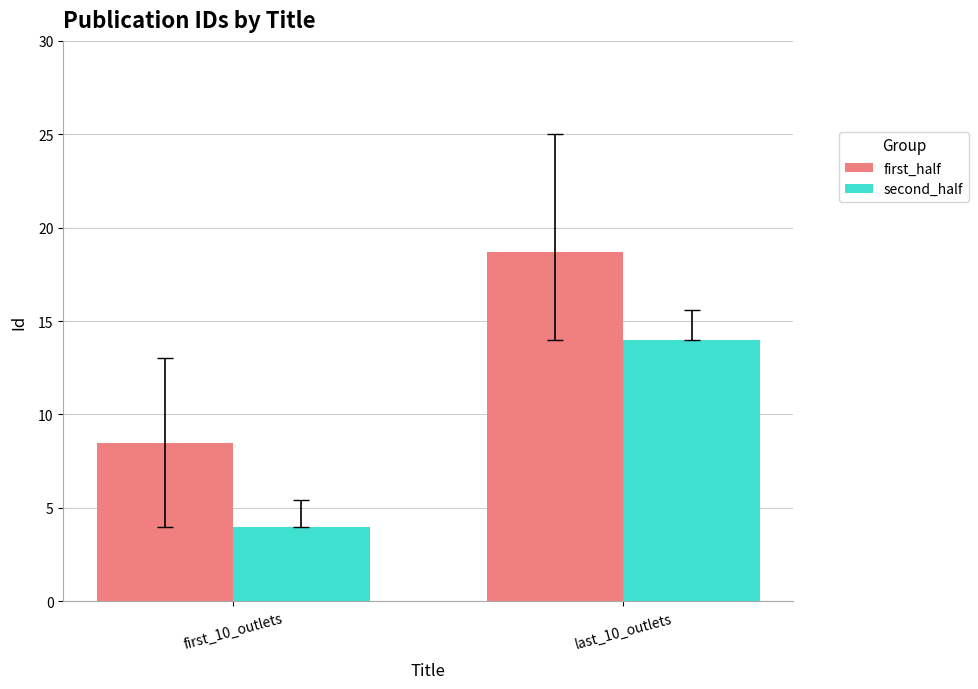

Does the chart contain stacked bars?

No